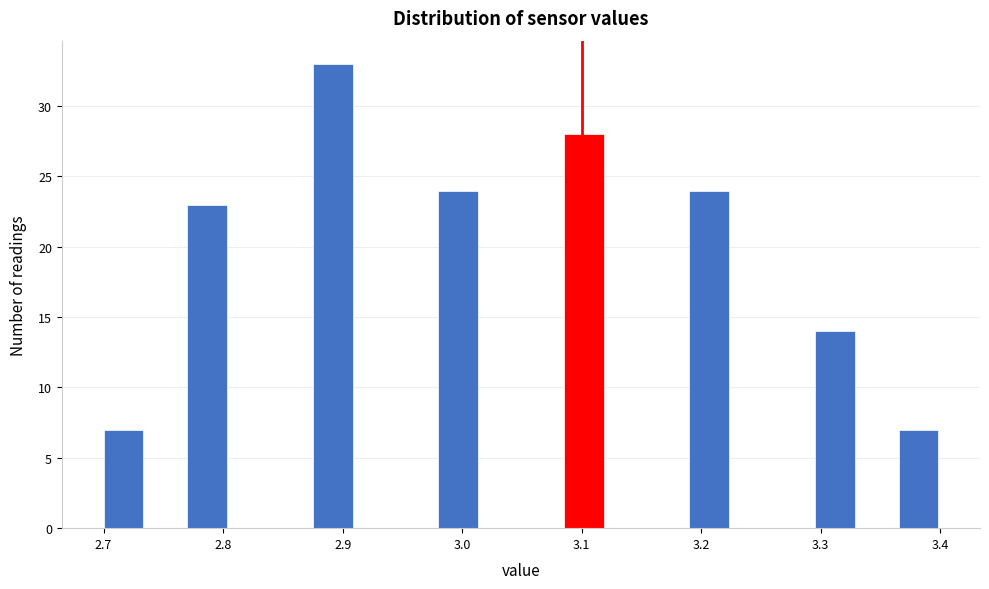

Around what value on the x-axis is the tallest bar? Give the approximate position of its centre, as read against the axis.

2.89